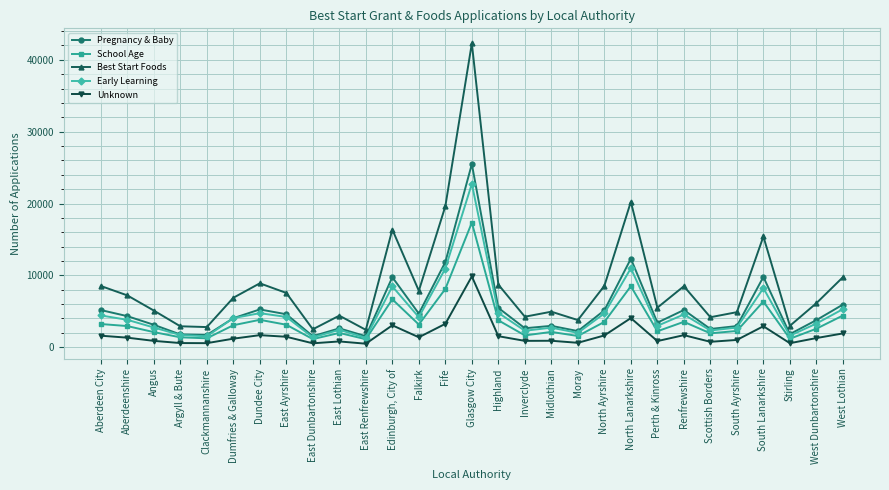

Rank the series by their maximum value, from highest to lowest.

Best Start Foods, Pregnancy & Baby, Early Learning, School Age, Unknown